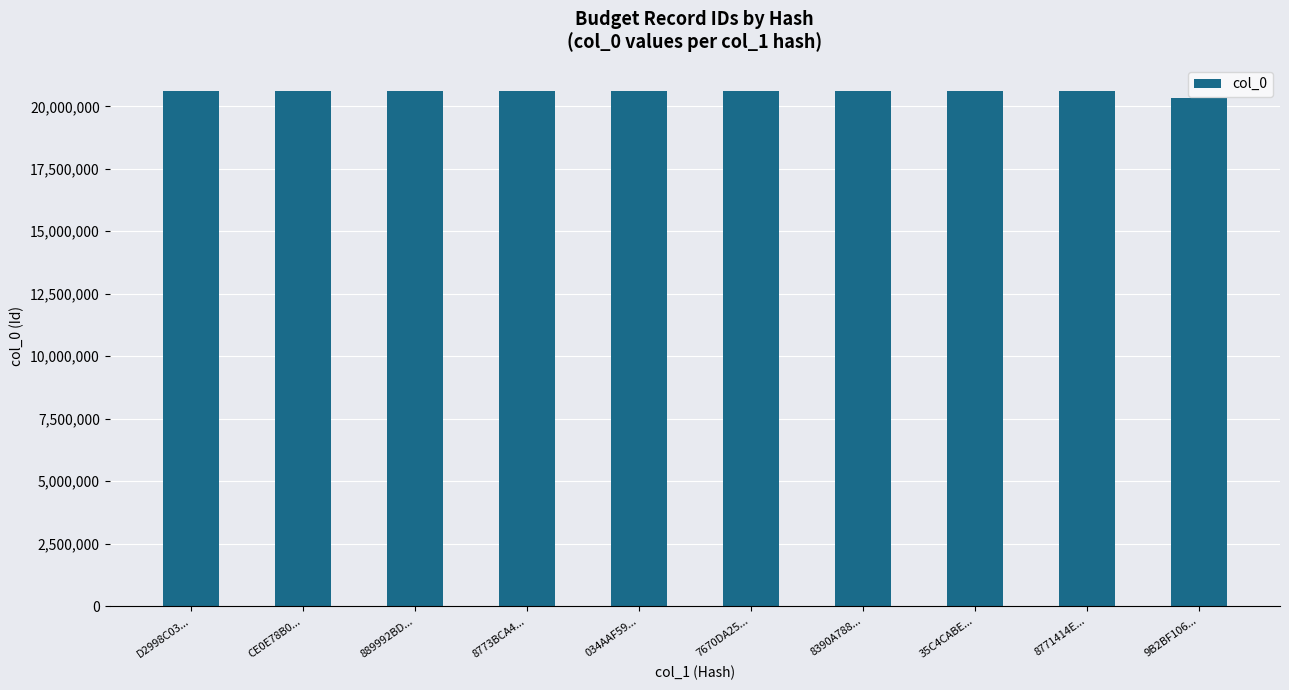

What value does the data have at 9B2BF106...?

20338655